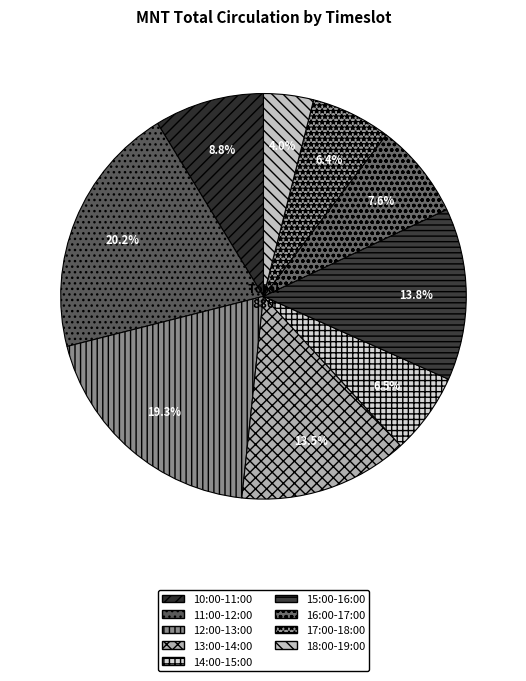

Does any single category account for the majority?

No